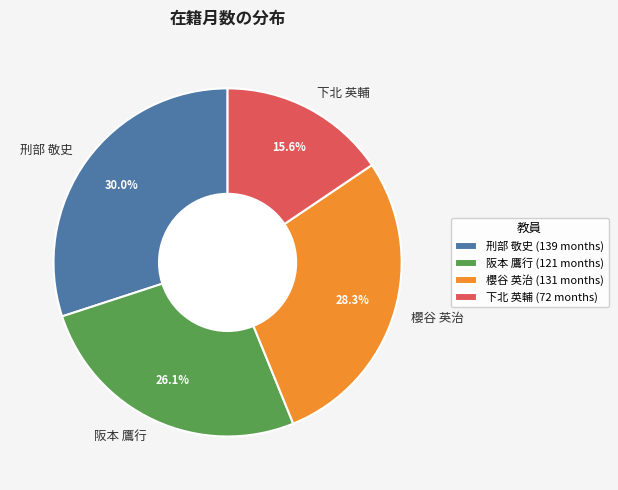

What percentage is NOT represented by 櫻谷 英治?

71.7%